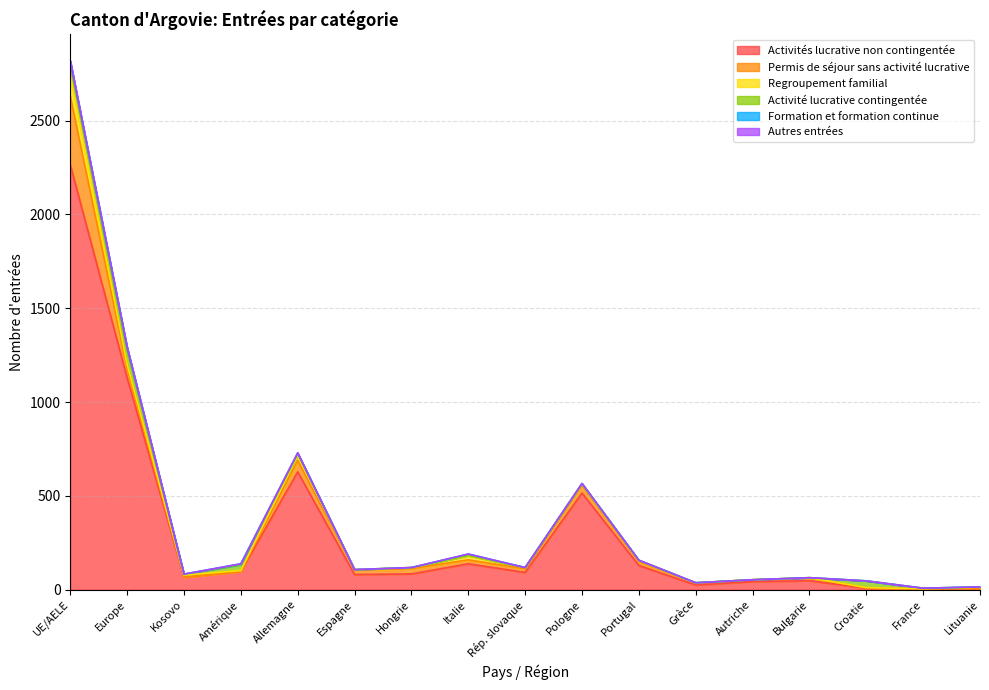

Rank the series by their maximum value, from lowest to highest.

Autres entrées, Formation et formation continue, Activité lucrative contingentée, Regroupement familial, Permis de séjour sans activité lucrative, Activités lucrative non contingentée